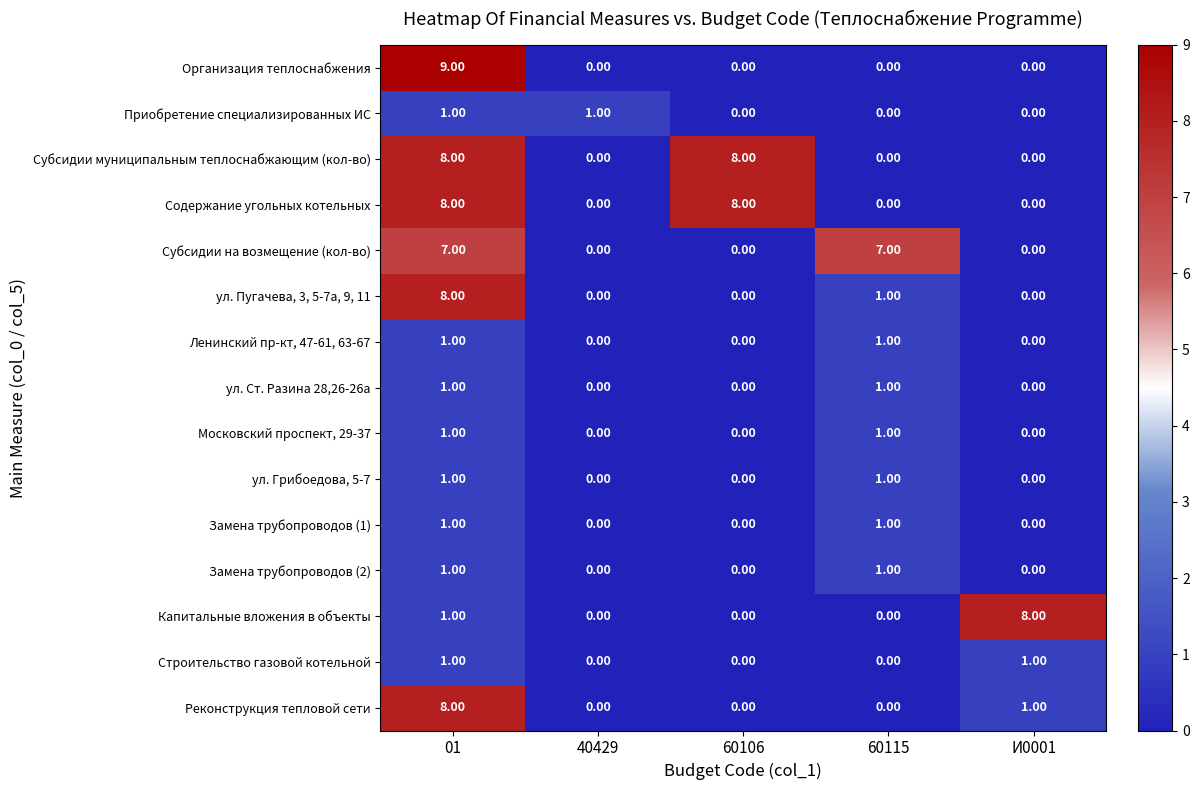

Which series has the largest range (max minus min)?

Организация теплоснабжения